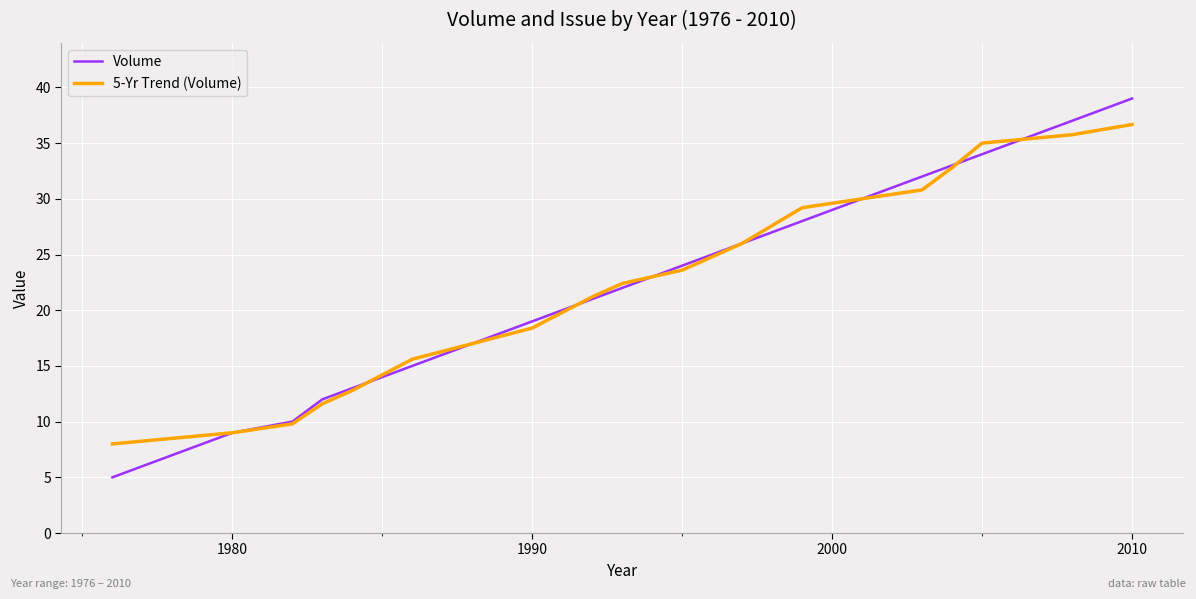

True or false: Volume and 5-Yr Trend (Volume) cross at least once.

True